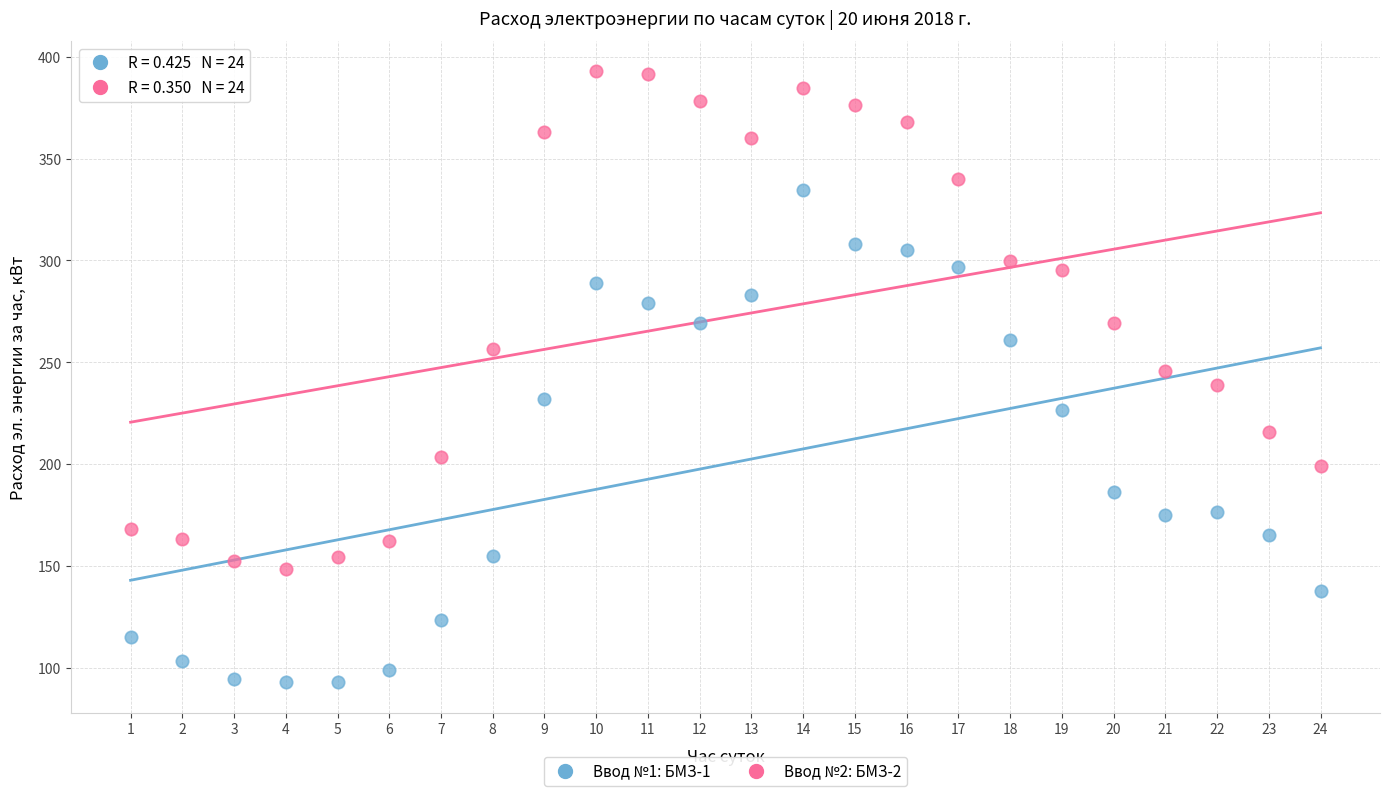

Across all data points, what is the range of X values (max minus min)?

23.0